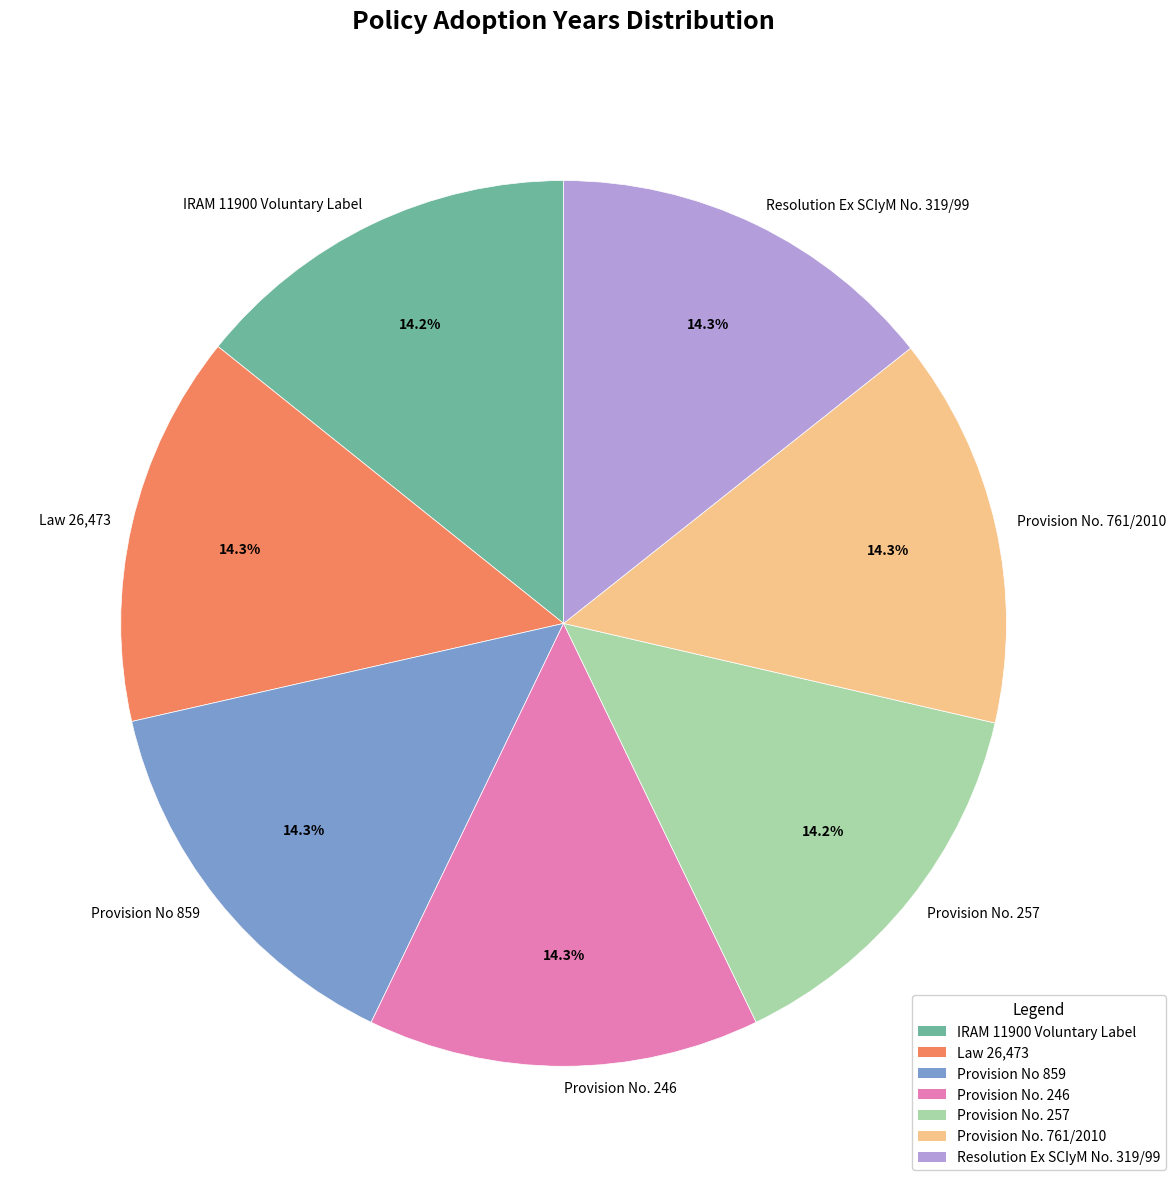

Does any single category account for the majority?

No